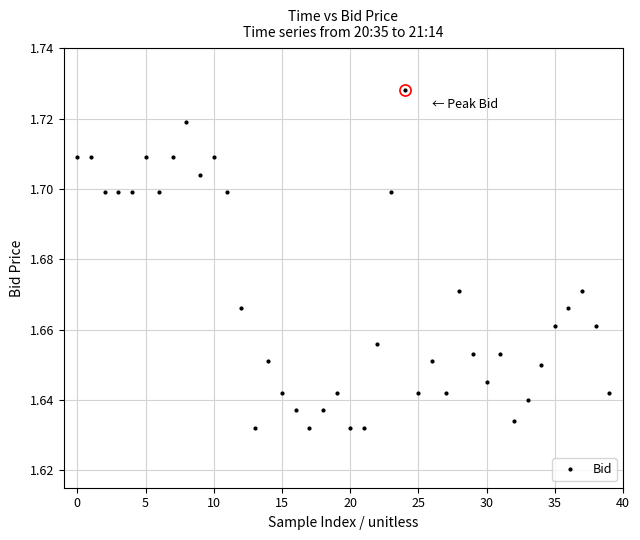

True or false: the data has more than 2 interior local peaks.

True